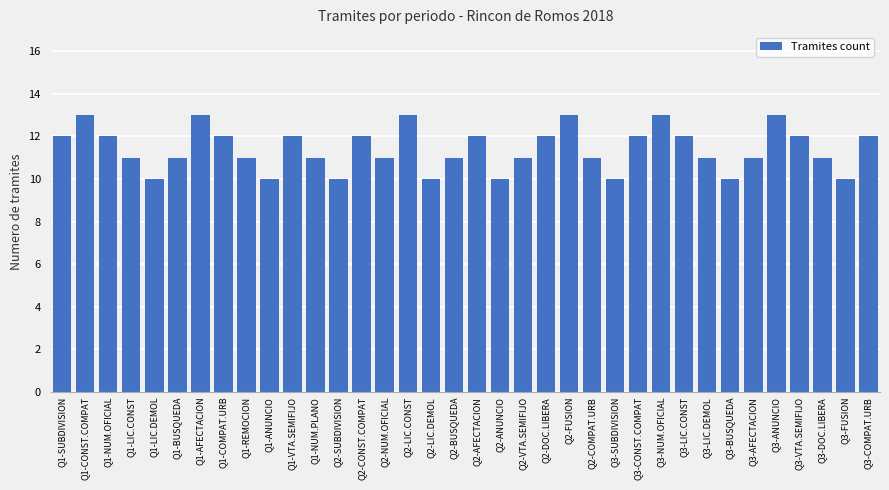

What is the greatest value displayed?

13